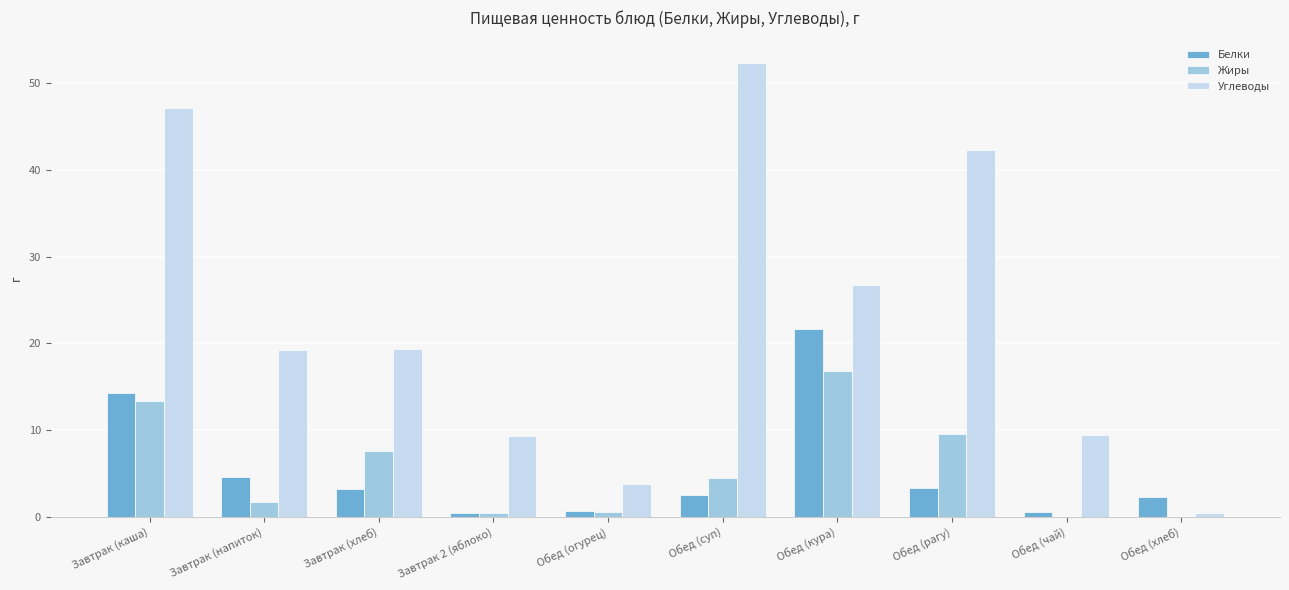

At which category is the sum across all series the highest?

Завтрак (каша)